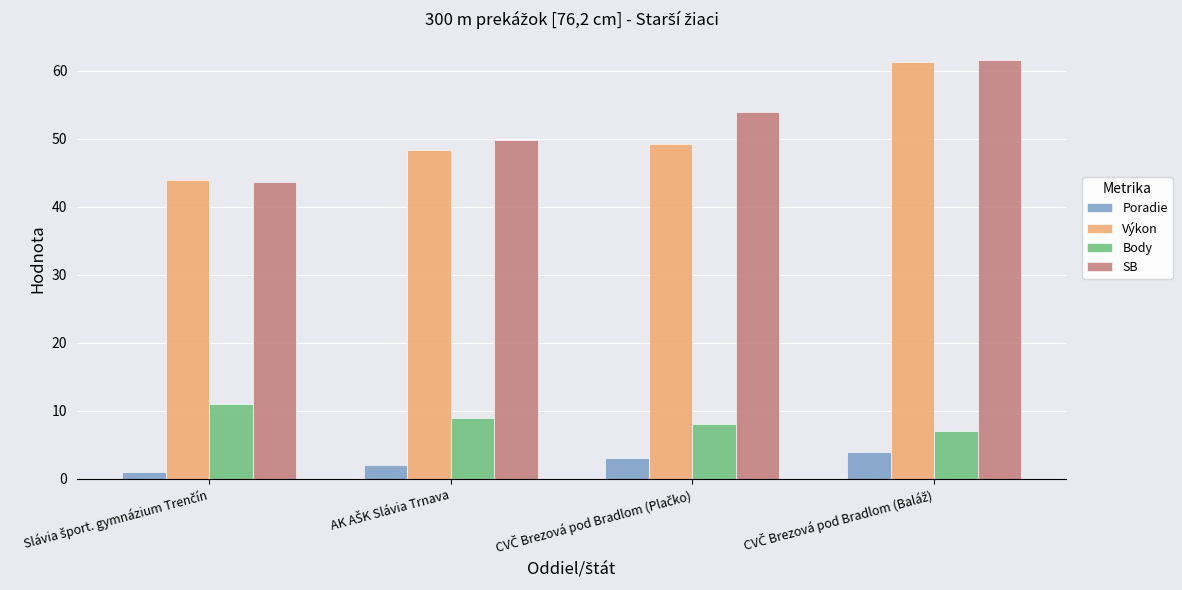

At how many categories does at least one series exceed 29?

4